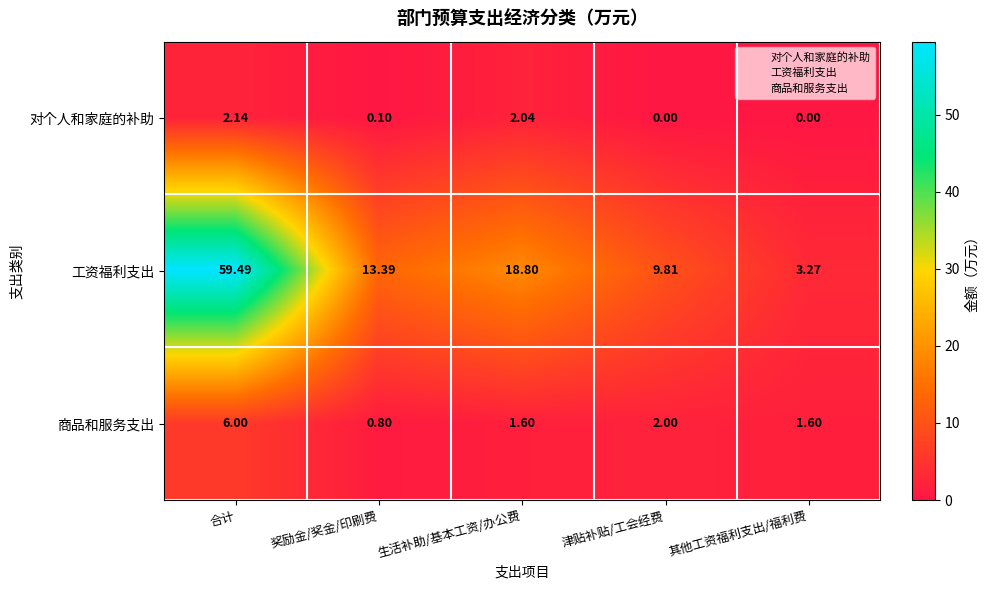

At which label does 工资福利支出 reach its peak?

合计